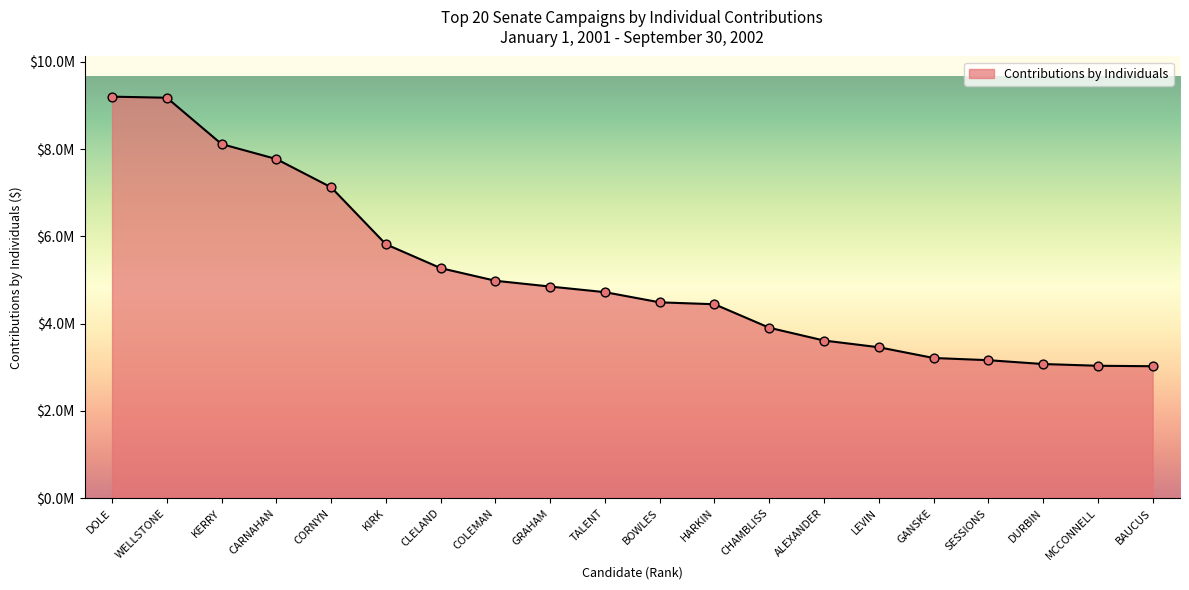

What is the ratio of the value at DURBIN to the value at COLEMAN?

0.6